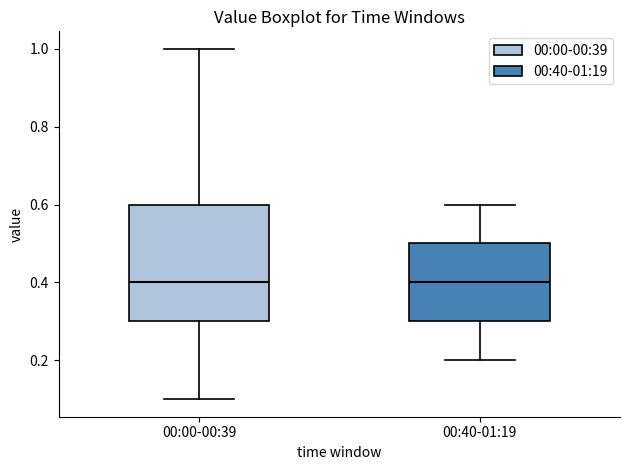

Comparing the boxes themselves (not the whiskers), which one is the tallest?

00:00-00:39